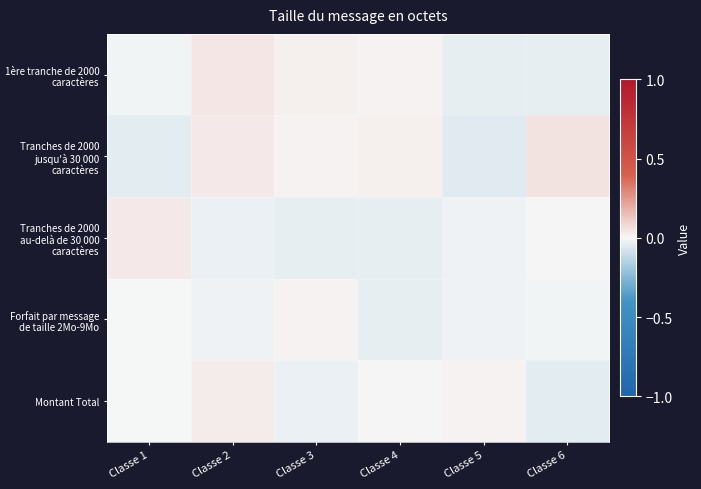

At Classe 4, list the series in order from largest to smallest.

Tranches de 2000 jusqu'à 30 000 caractères, 1ère tranche de 2000 caractères, Montant Total, Tranches de 2000 au-delà de 30 000 caractères, Forfait par message de taille 2Mo-9Mo